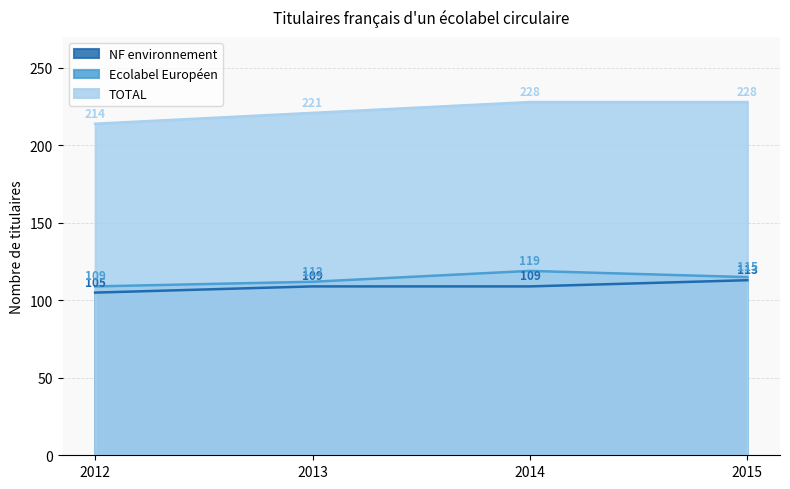

Rank the series by their maximum value, from highest to lowest.

TOTAL, Ecolabel Européen, NF environnement